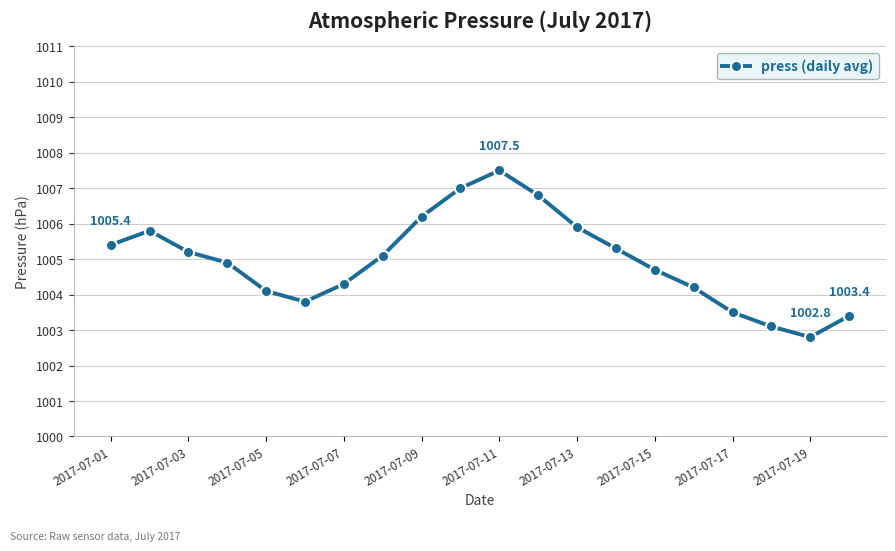

What is the difference between the second highest and second lowest values?

3.9